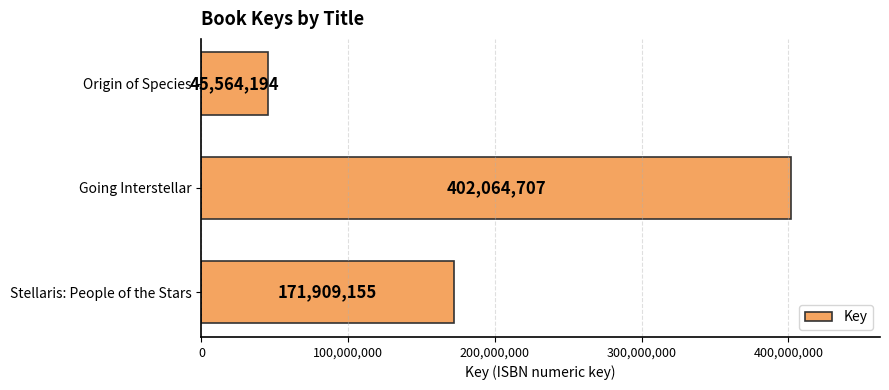

Are the bars grouped side by side (vs. stacked)?

No